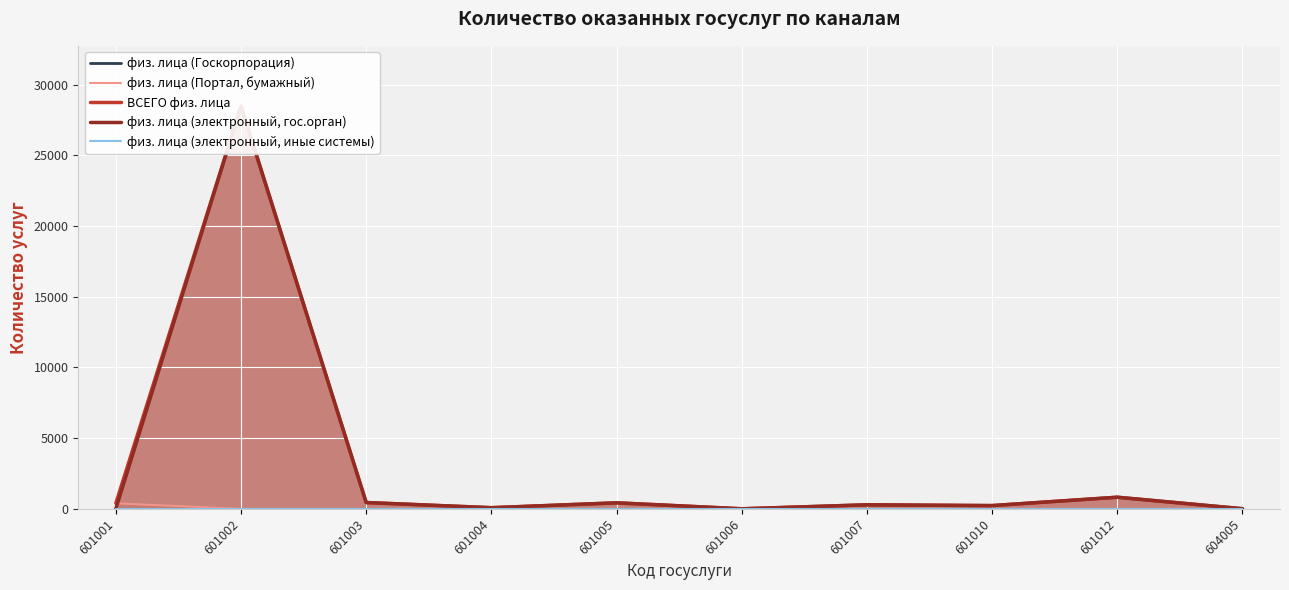

True or false: физ. лица (электронный, иные системы) and ВСЕГО физ. лица intersect in this chart.

False